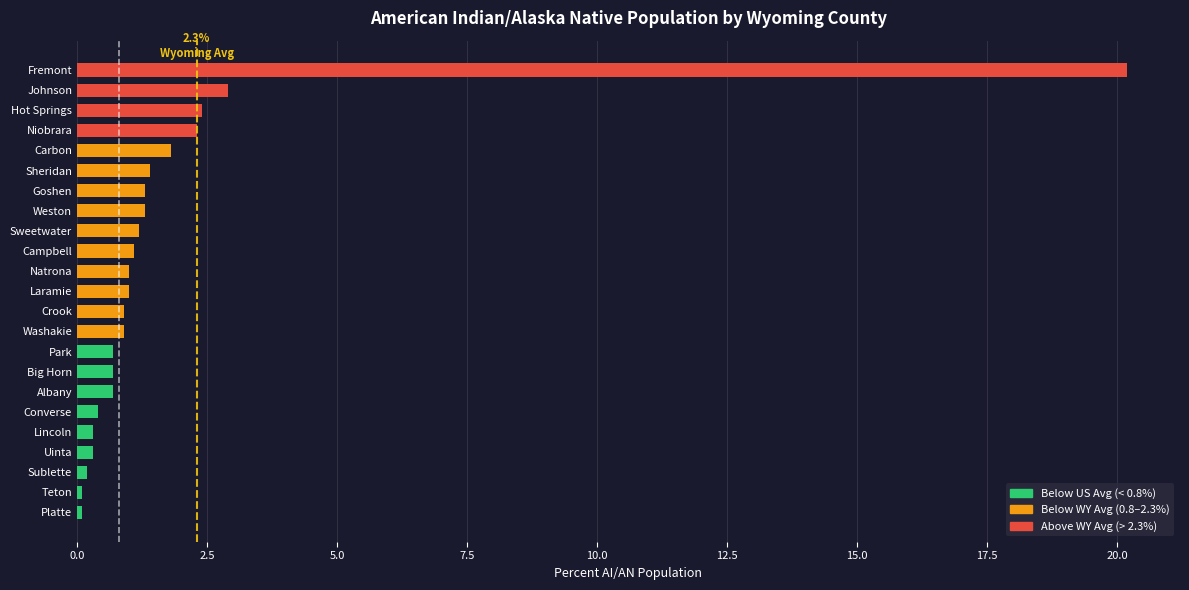

Reading top to bottom, list all the values displayed in this chart.

20.2	2.9	2.4	2.3	1.8	1.4	1.3	1.3	1.2	1.1	1.0	1.0	0.9	0.9	0.7	0.7	0.7	0.4	0.3	0.3	0.2	0.1	0.1